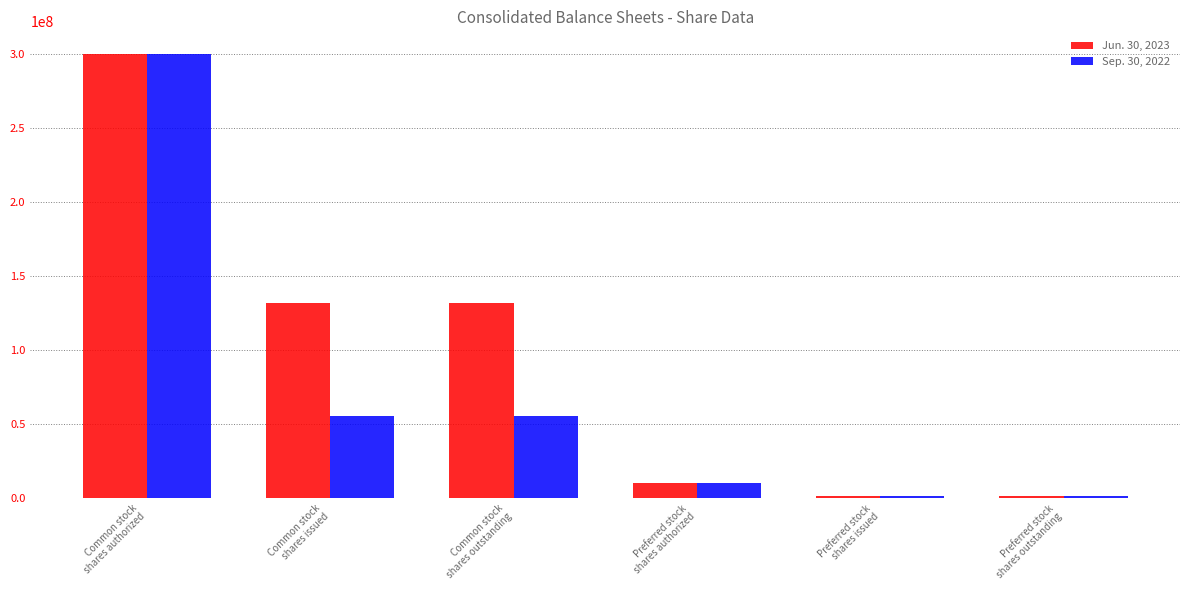

What is the difference between the maximum and minimum values in the Jun. 30, 2023 series?

298250000